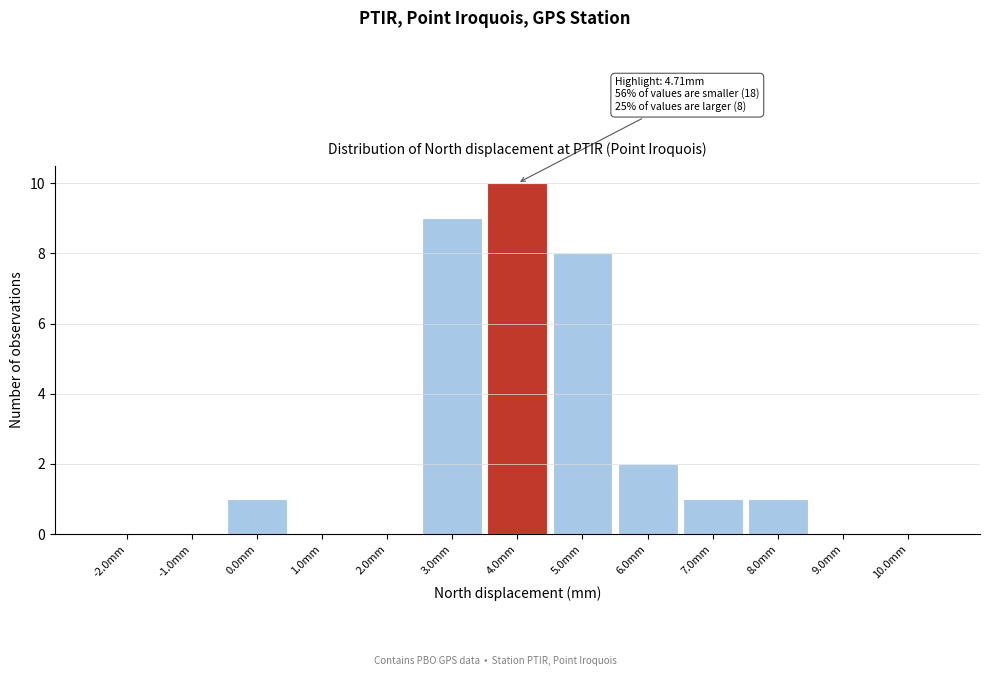

Reading left to right, list all the values displayed in this chart.

-2.0mm=0	-1.0mm=0	0.0mm=1	1.0mm=0	2.0mm=0	3.0mm=9	4.0mm=10	5.0mm=8	6.0mm=2	7.0mm=1	8.0mm=1	9.0mm=0	10.0mm=0